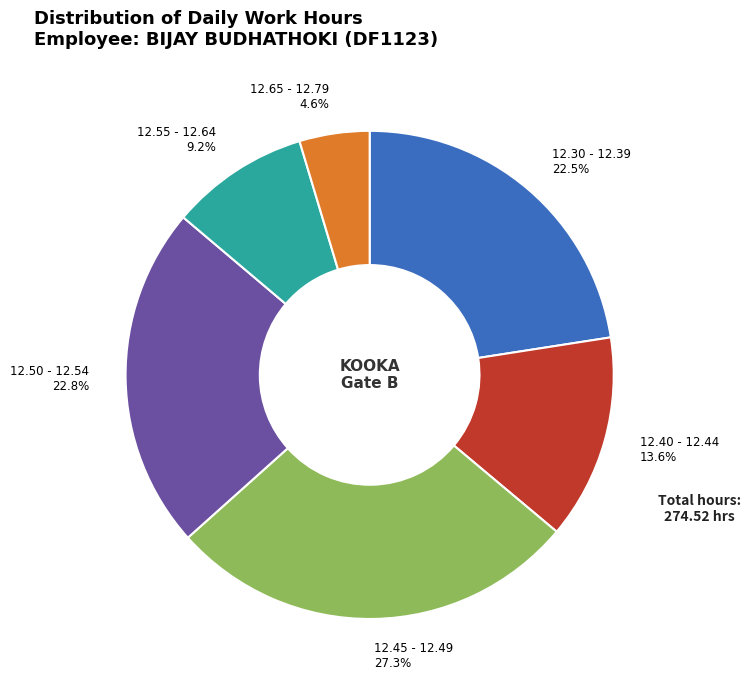

Combined, do 12.45 - 12.49 and 12.40 - 12.44 account for over 50%?

No